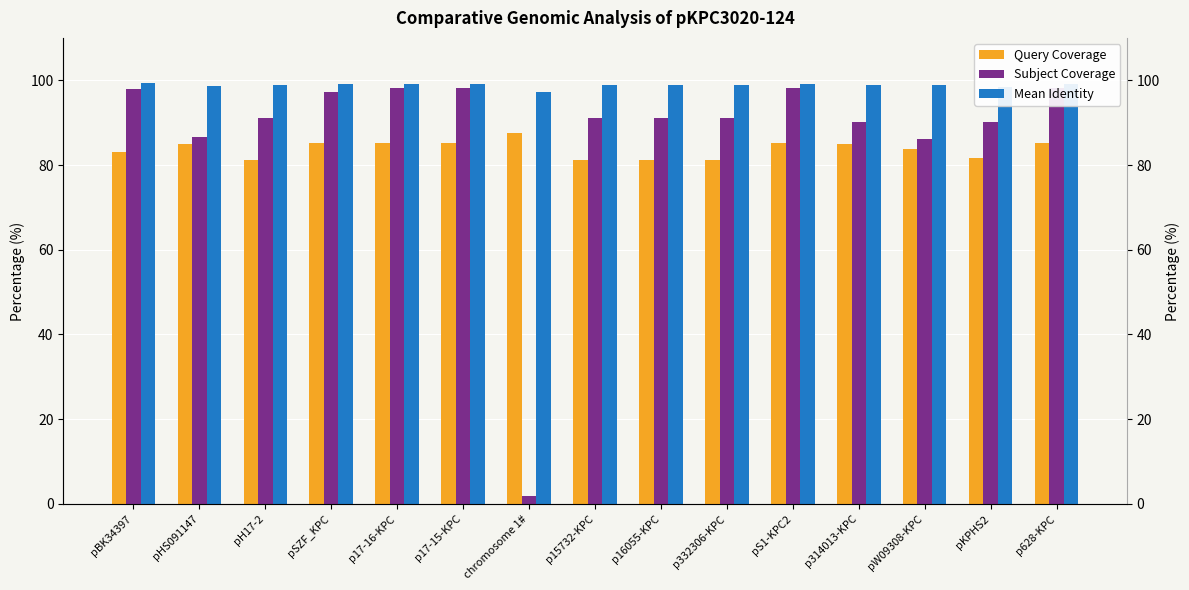

What is the total value across all series at pHS091147?

270.4